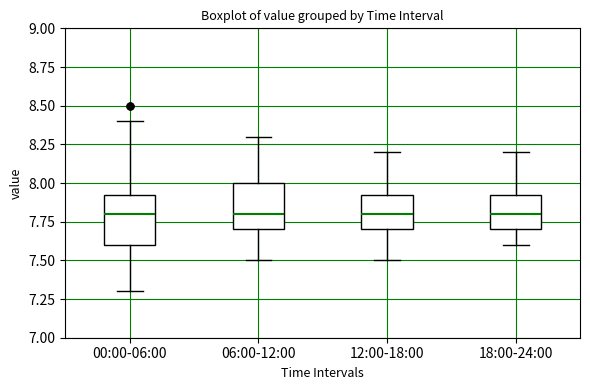

Reading left to right, transcribe this box plot: for each box, give where its median line is, the range the box spans, and where its two whiskers end, as read against the y-axis. The values are not printed on the chart, so give them approximately, as read against the axis.

00:00-06:00: median 7.80, box 7.60 to 7.95, whiskers 7.30 to 8.40
06:00-12:00: median 7.80, box 7.70 to 8.00, whiskers 7.50 to 8.30
12:00-18:00: median 7.80, box 7.70 to 7.95, whiskers 7.50 to 8.20
18:00-24:00: median 7.80, box 7.70 to 7.95, whiskers 7.60 to 8.20